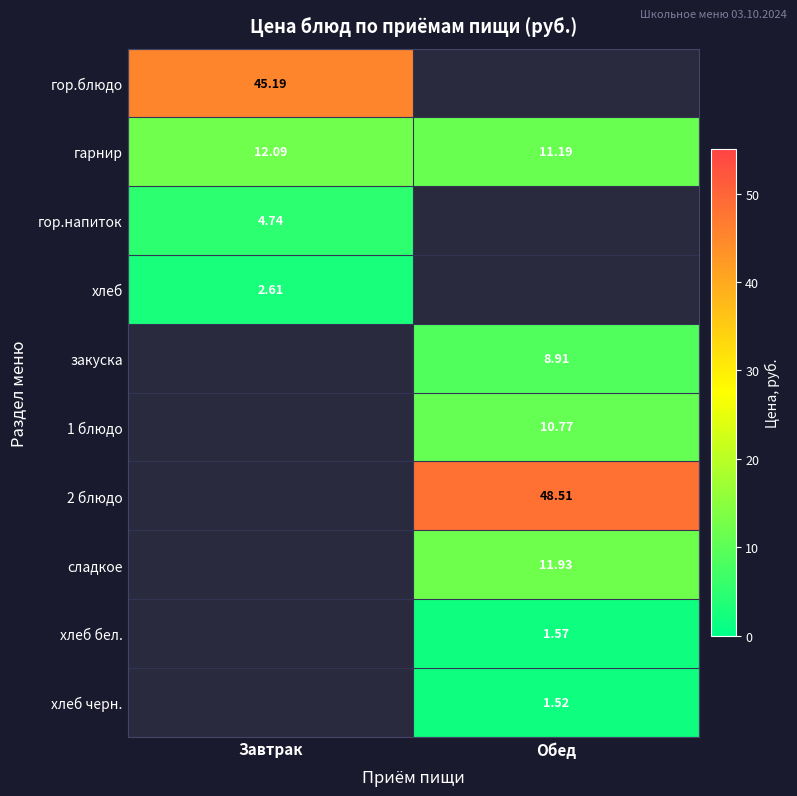

Which category has the lowest value in the гарнир series?

Обед